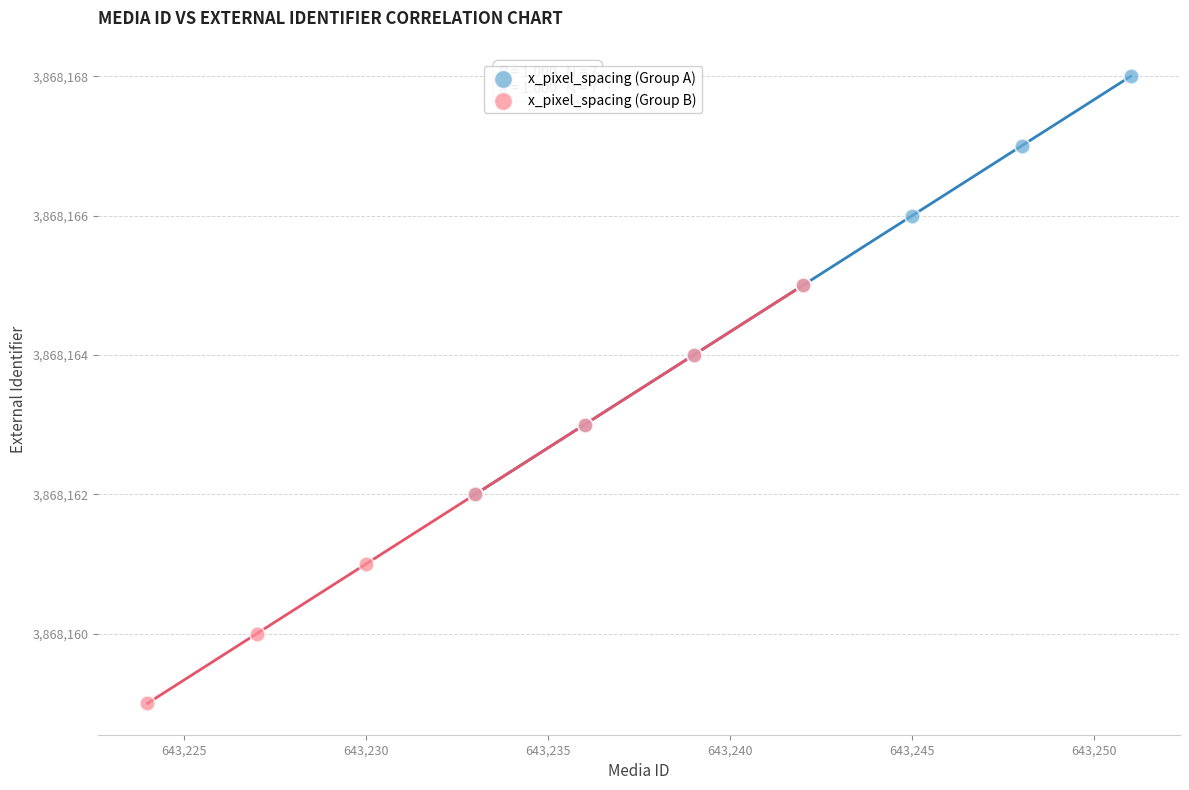

Which series reaches the minimum Y coordinate?

x_pixel_spacing (Group B)